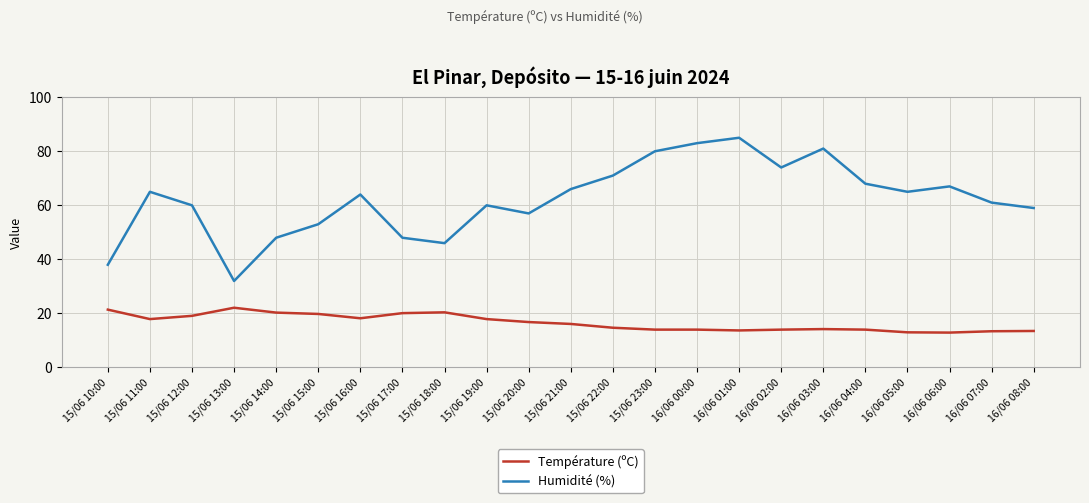

What is the greatest value displayed?

85.0